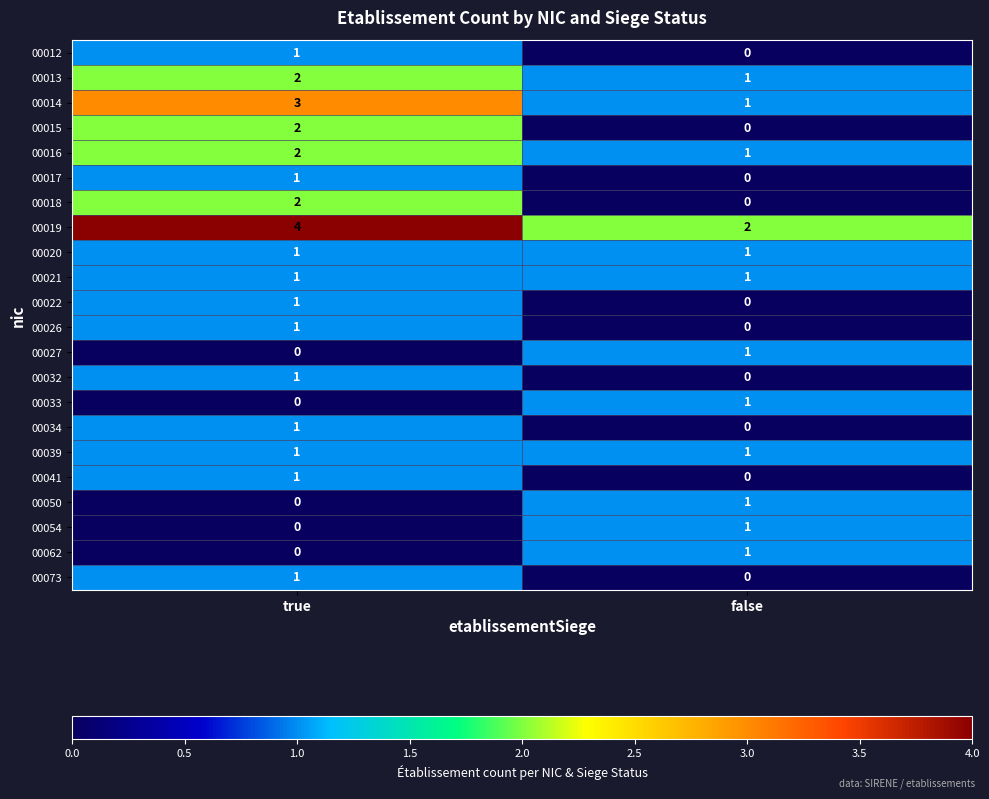

What is the total value across all series at true?

26